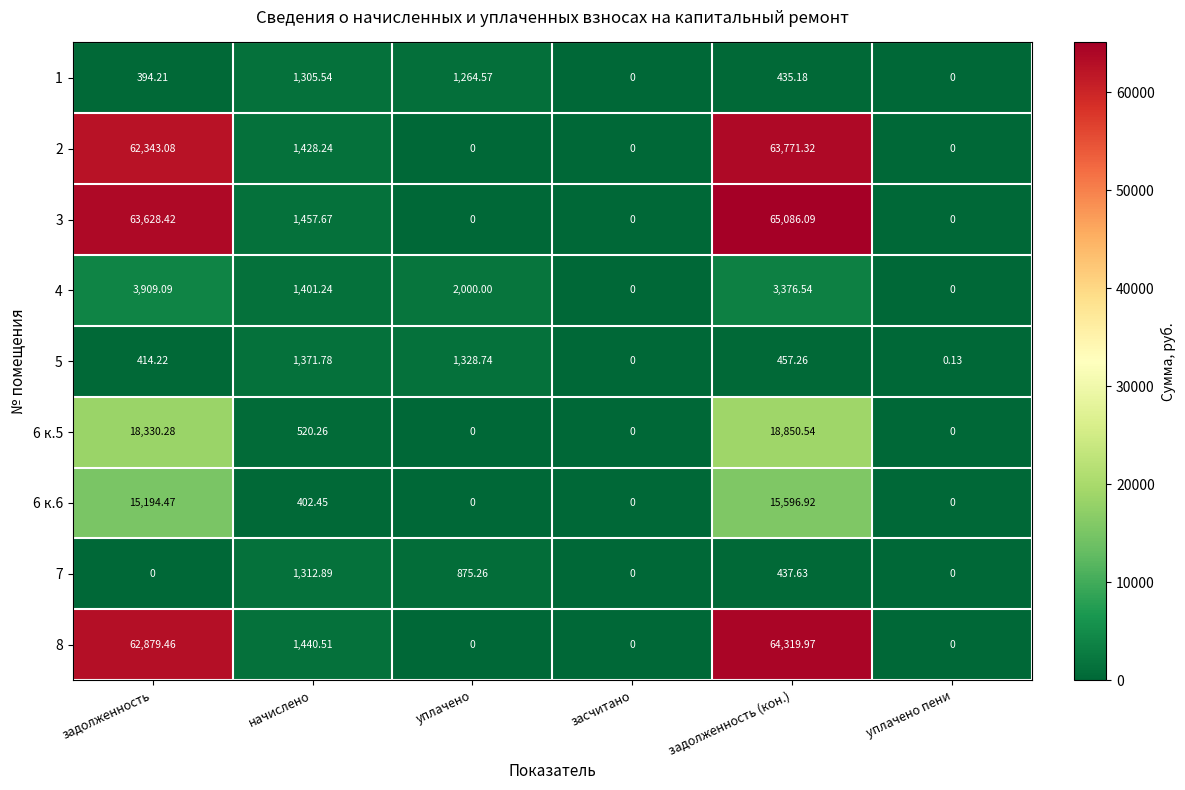

Is the value of 8 at задолженность greater than the value of 2 at задолженность (кон.)?

No